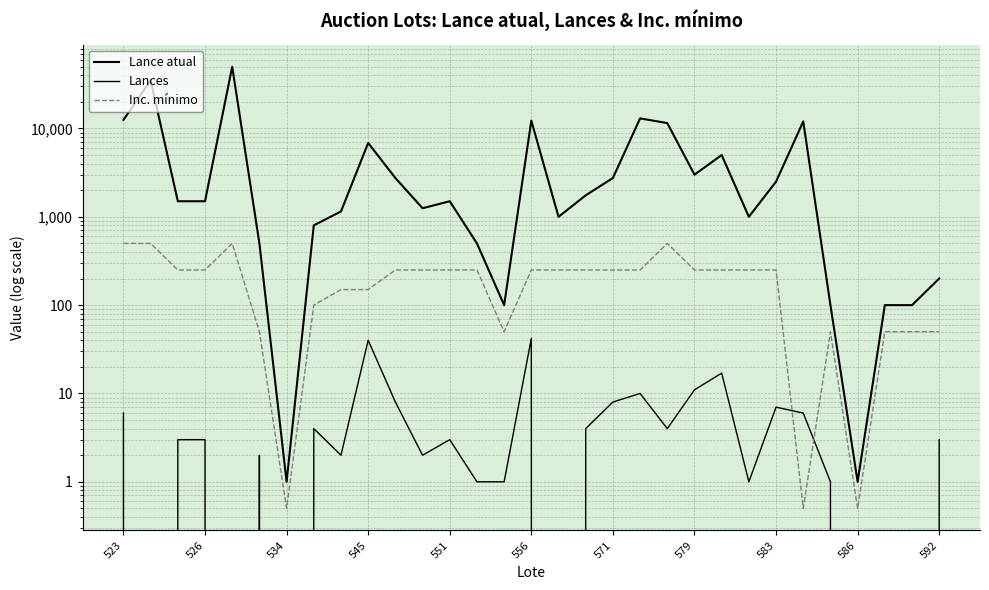

What is the greatest value displayed?

50000.0